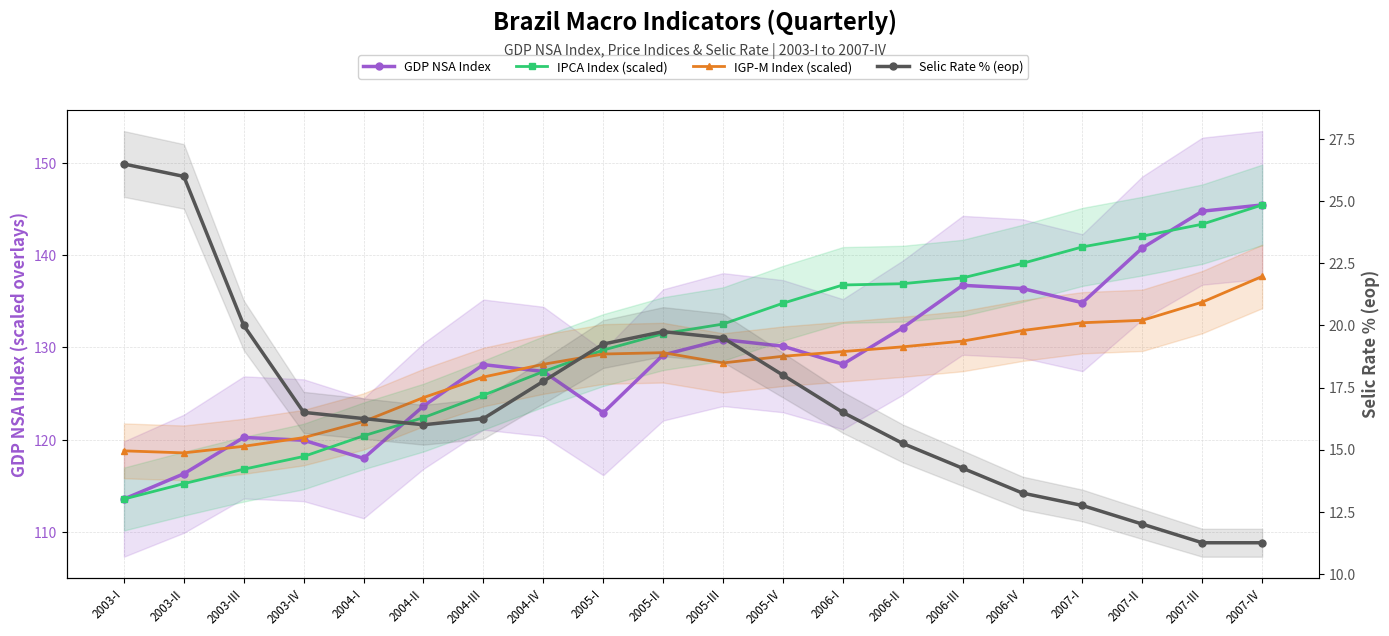

In IGP-M Index (scaled), how many points are lower than both neighbors (excluding endpoints)?

2